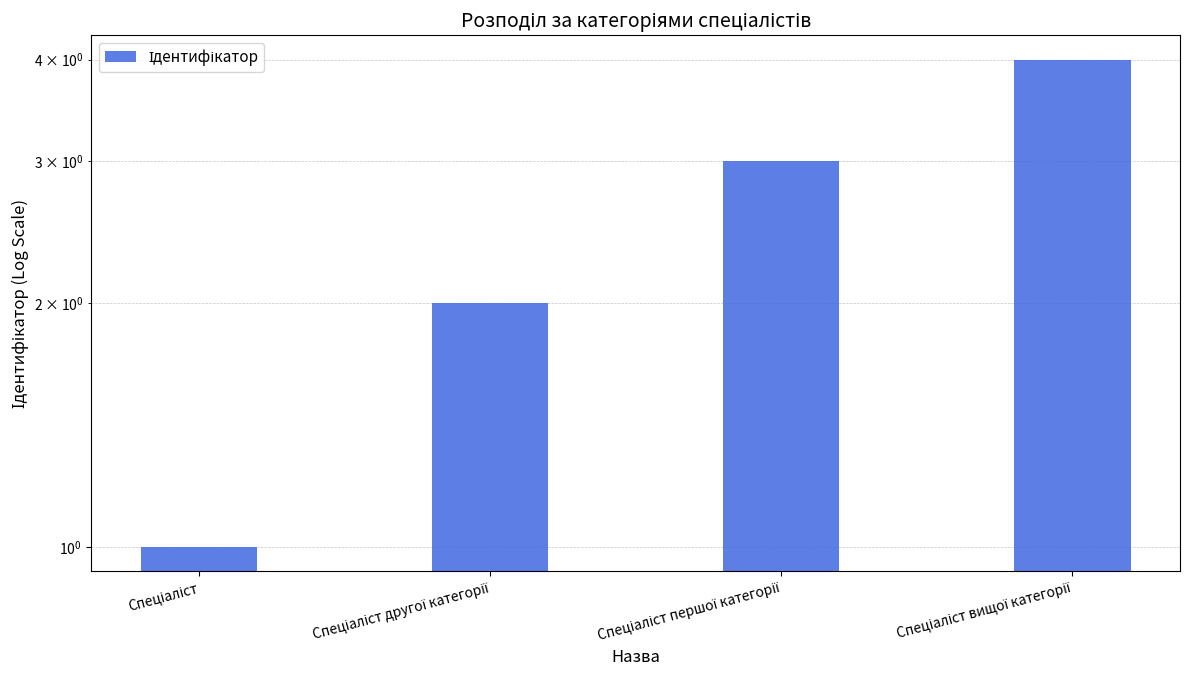

How many values are between 2 and 4?

3